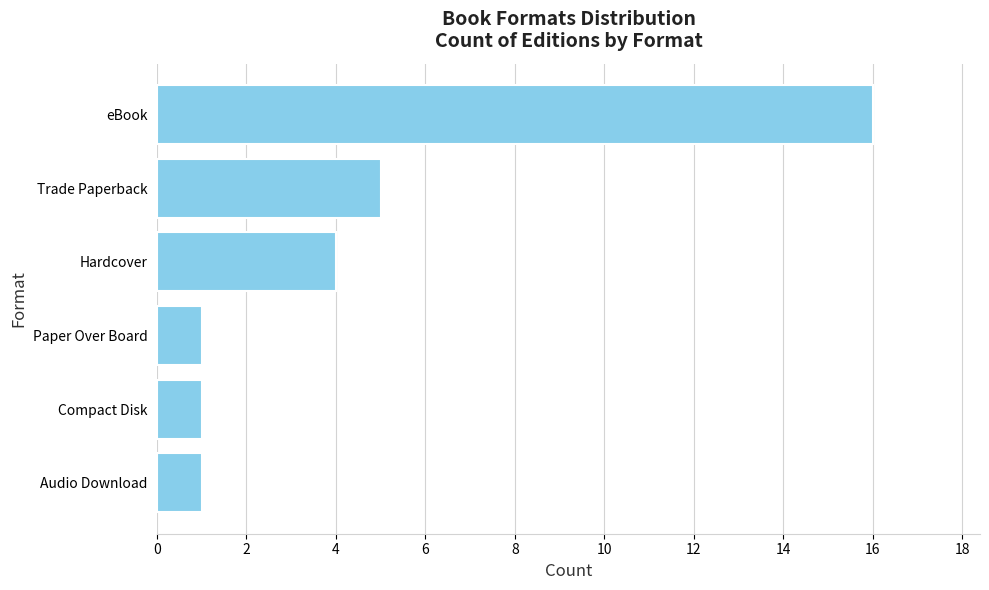

At which label is the value closest to 8?

Trade Paperback